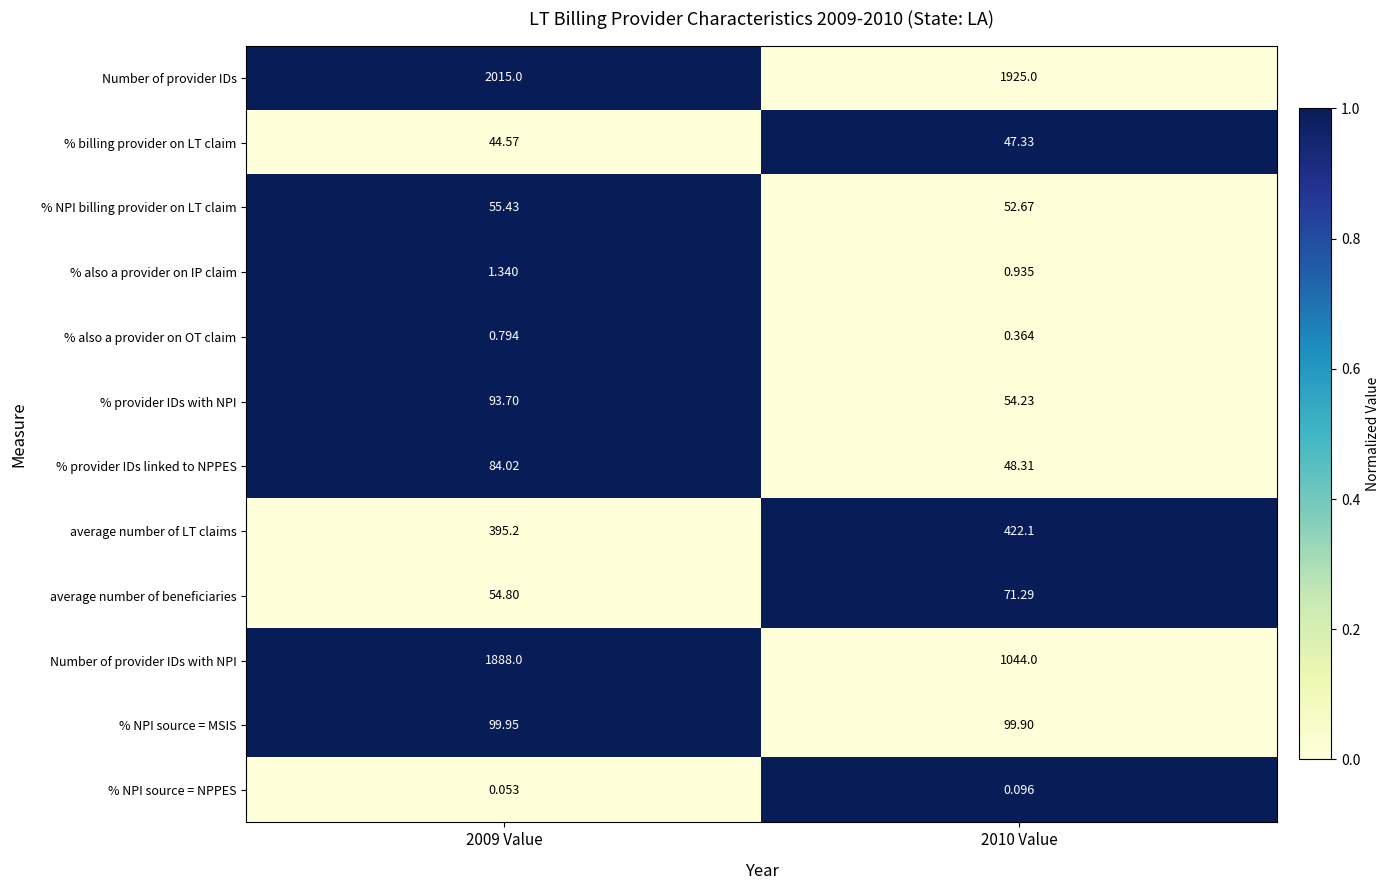

List the series in order of their peak value, highest first.

Number of provider IDs, Number of provider IDs with NPI, average number of LT claims, % NPI source = MSIS, % provider IDs with NPI, % provider IDs linked to NPPES, average number of beneficiaries, % NPI billing provider on LT claim, % billing provider on LT claim, % also a provider on IP claim, % also a provider on OT claim, % NPI source = NPPES